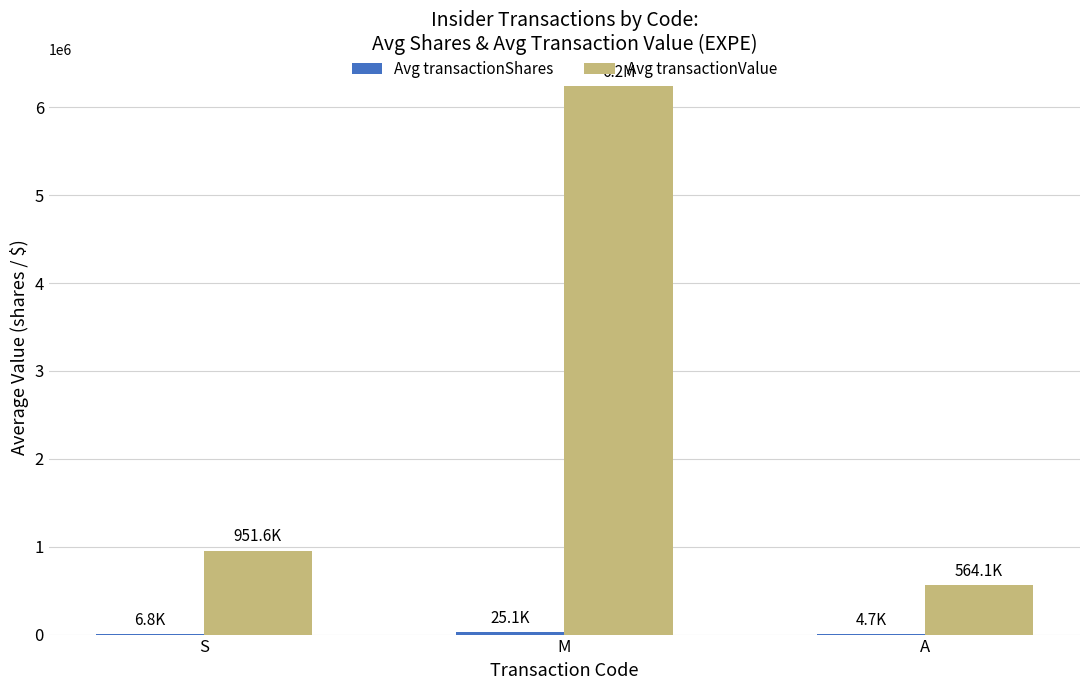

Is it true that Avg transactionValue equals 6241165 at M?

True